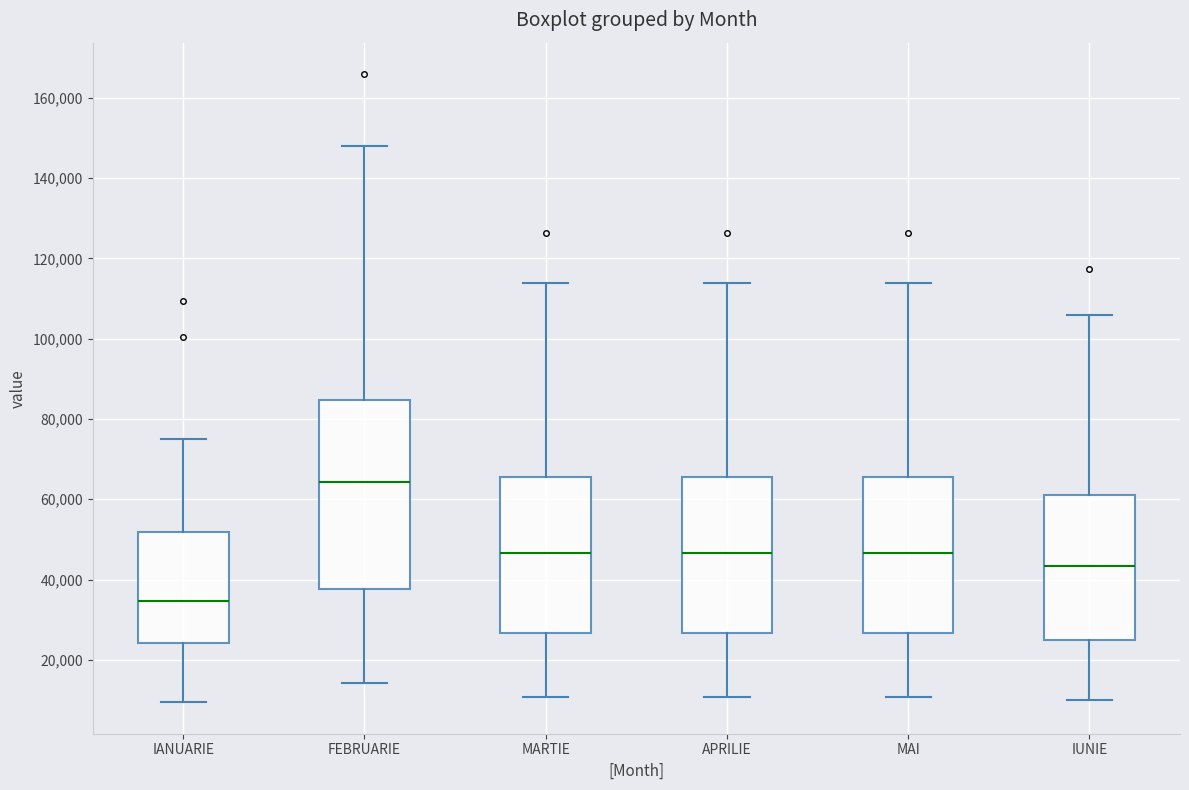

Where does the upper whisker of the box for MARTIE end on the y-axis? The values are not printed on the chart, so give them approximately, as read against the axis.

114000